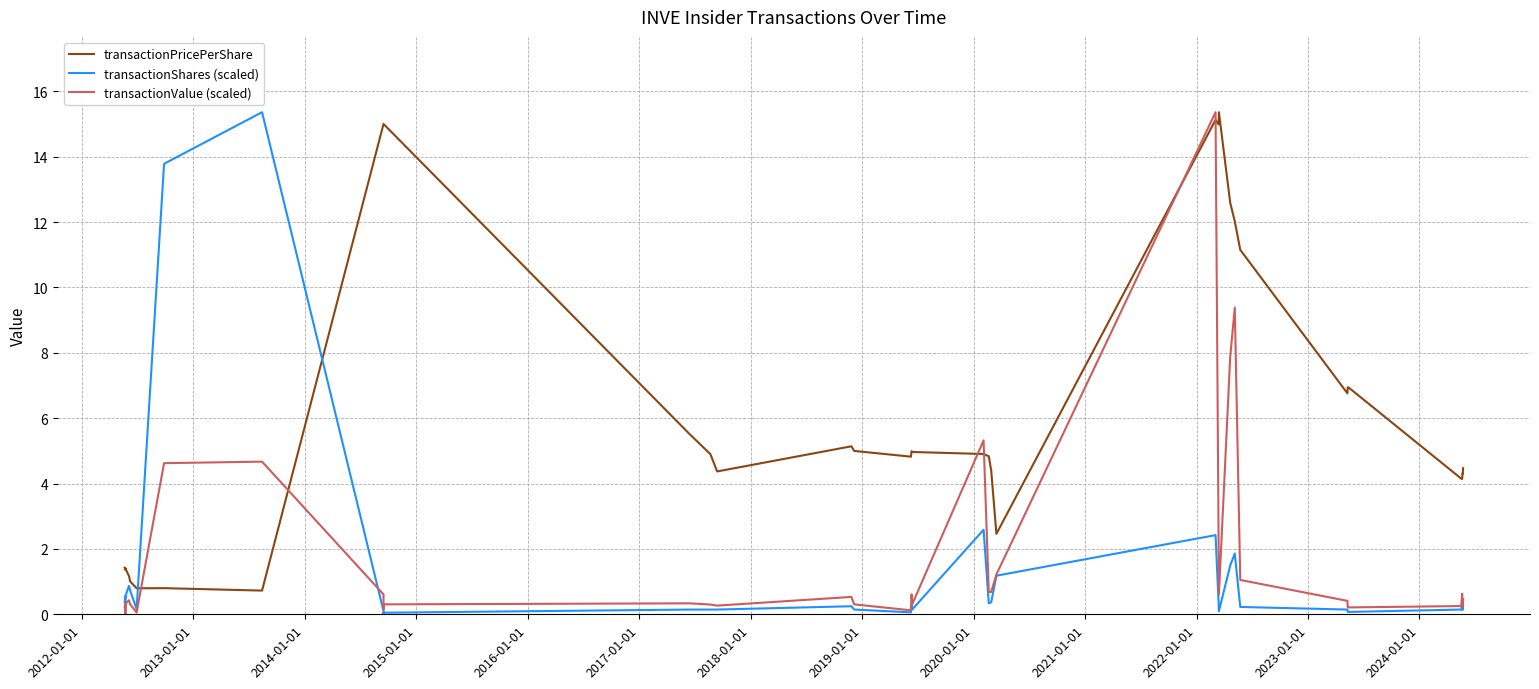

What is the average value of the transactionShares (scaled) series?

1.2